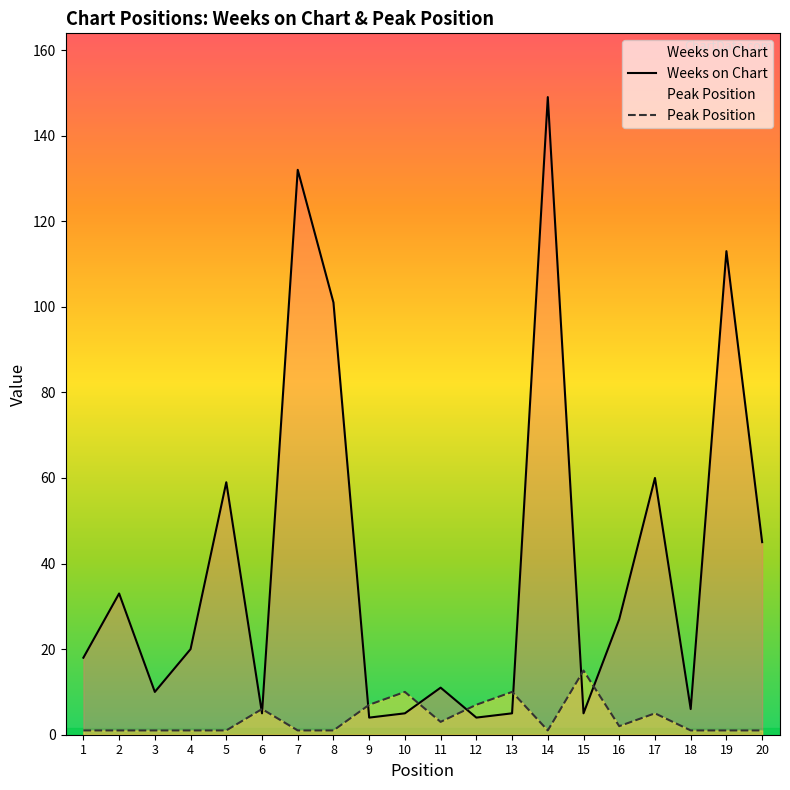

List the series in order of their peak value, lowest first.

Peak Position, Weeks on Chart